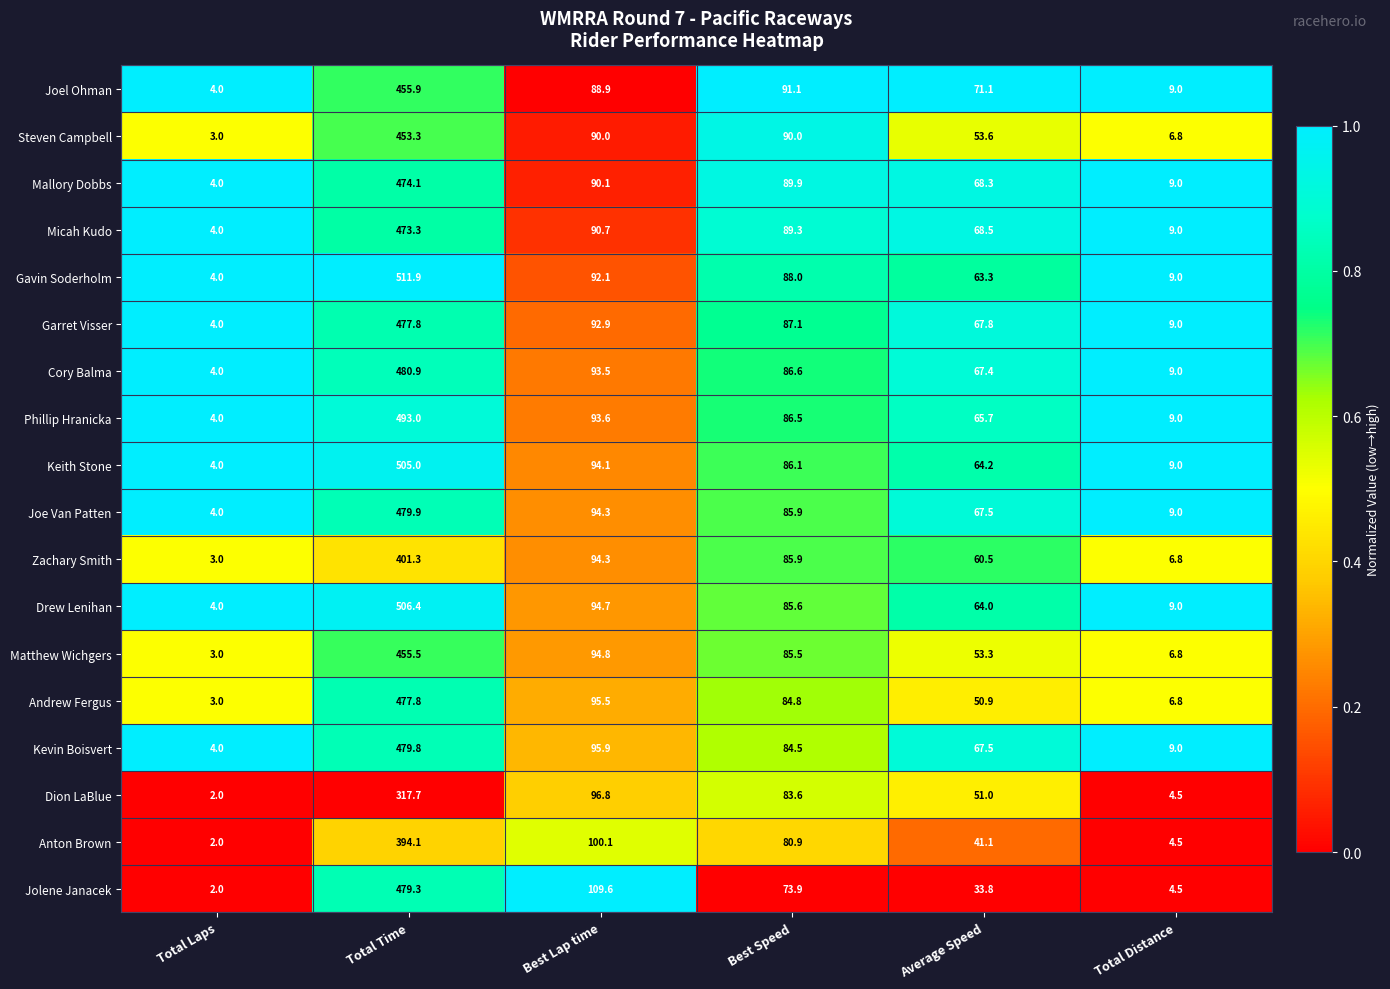

Which series changed the most between Total Time and Total Distance?

Gavin Soderholm